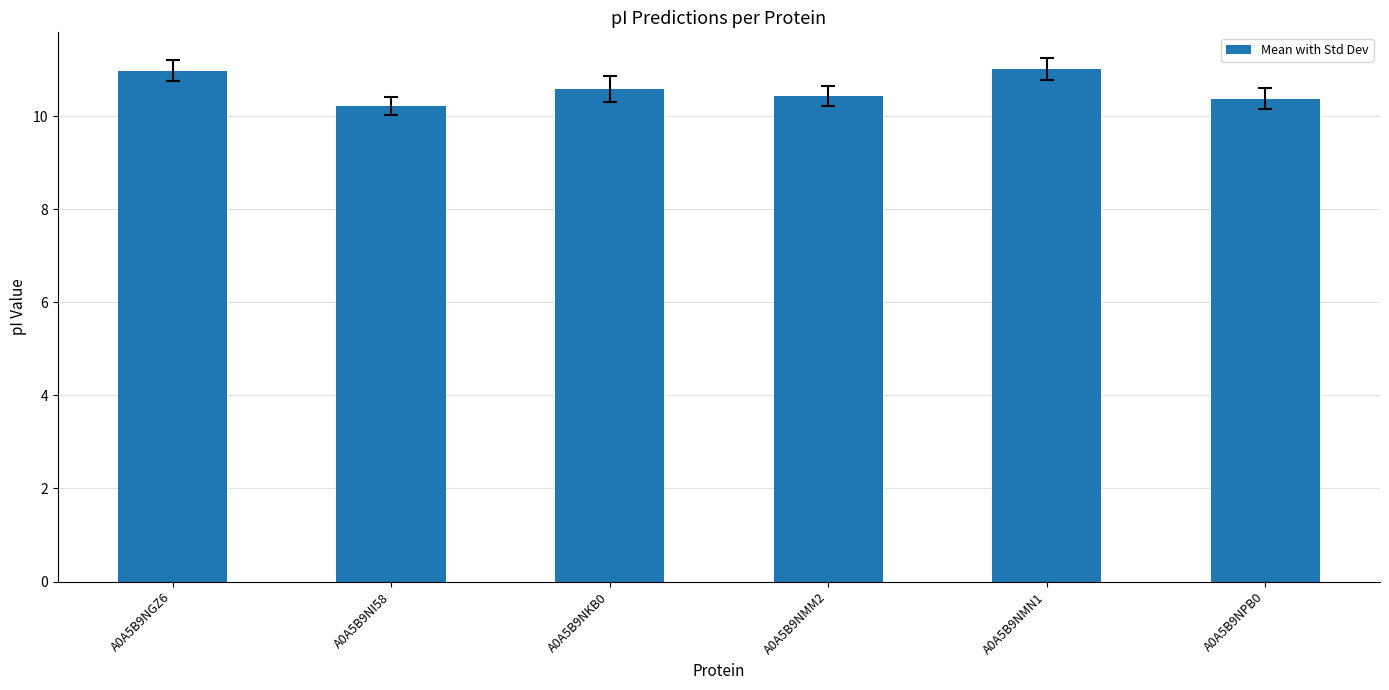

What is the change in value from A0A5B9NMM2 to A0A5B9NMN1?

+0.6